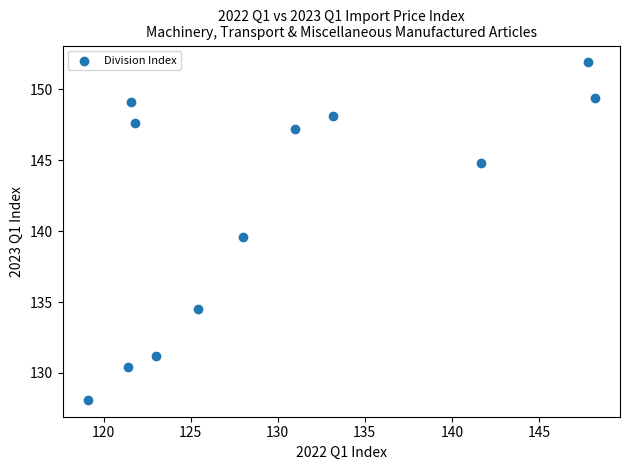

What is the range of X values (max minus min)?

29.1